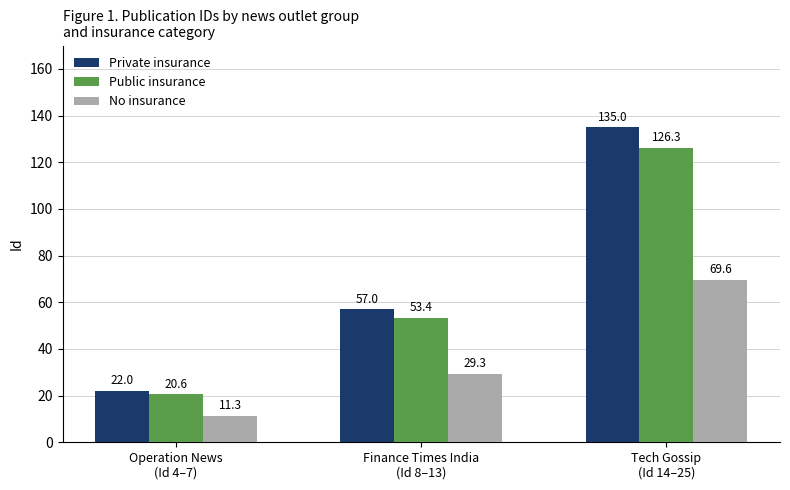

Between Finance Times India
(Id 8–13) and Tech Gossip
(Id 14–25), which series saw the biggest shift?

Private insurance